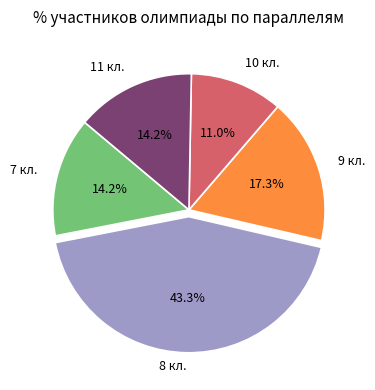

Is there any slice that represents more than half of the pie?

No